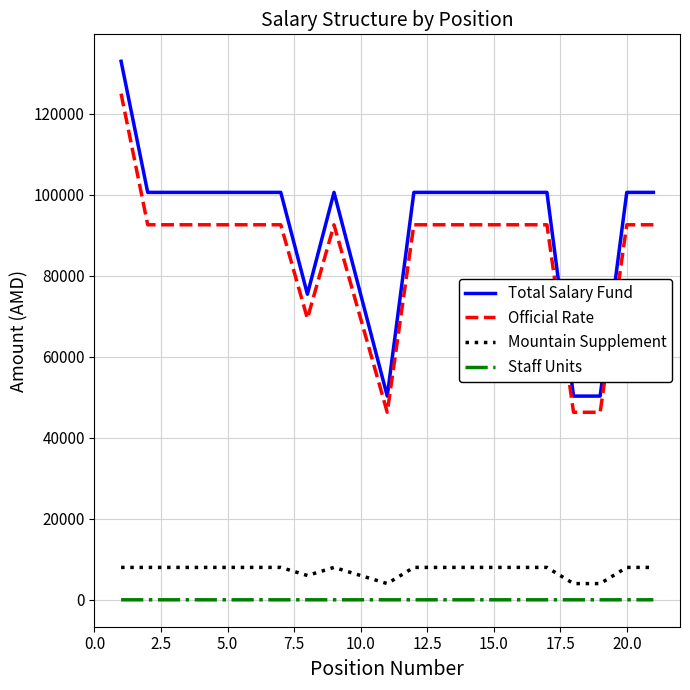

What is the average value of the Staff Units series?

0.9